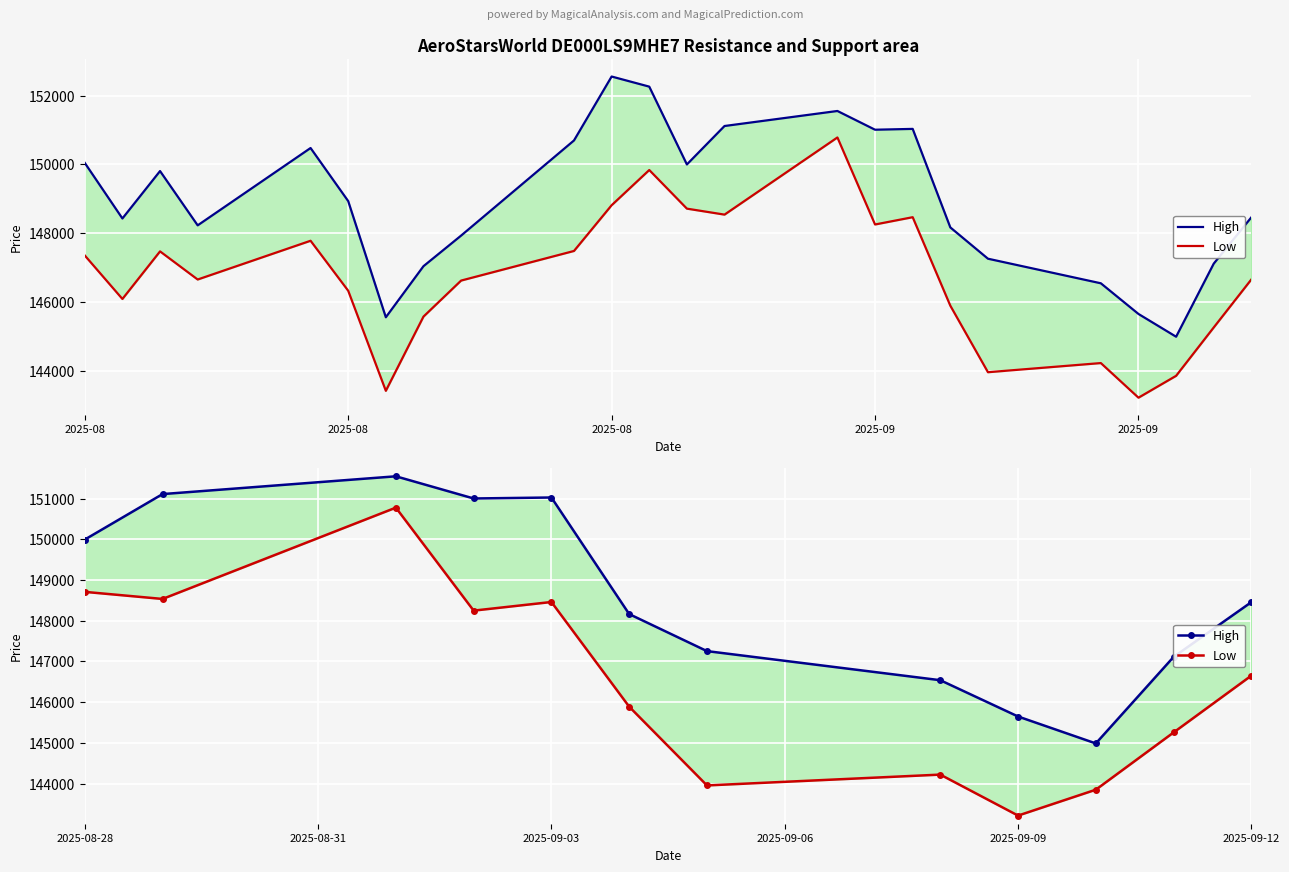

What is the difference between the highest and lowest values at 2025-09-12?

1806